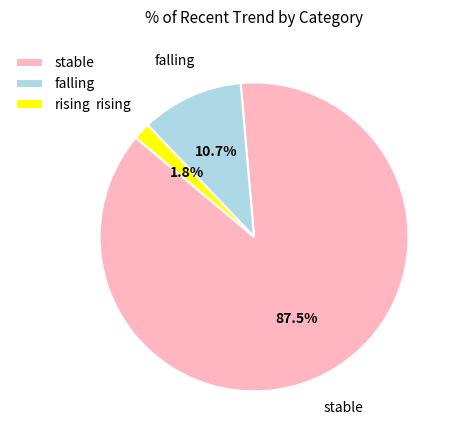

The falling slice represents 25% of the pie. True or false?

False